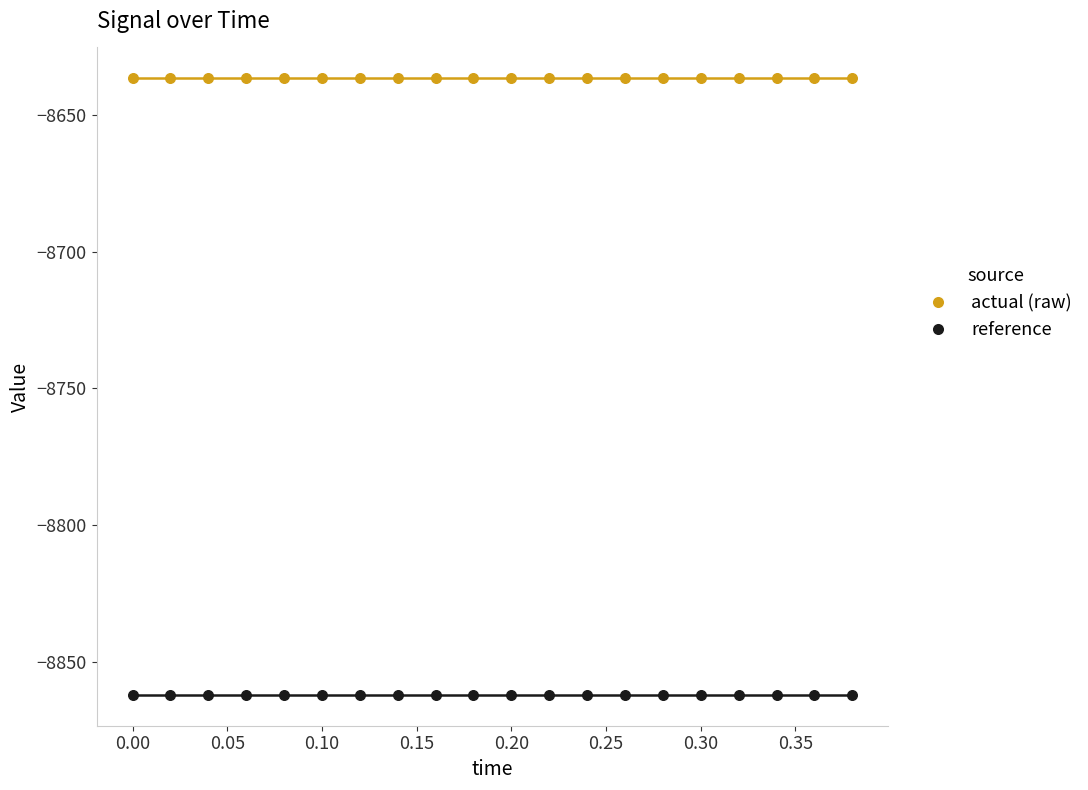

Which series reaches the minimum Y coordinate?

reference